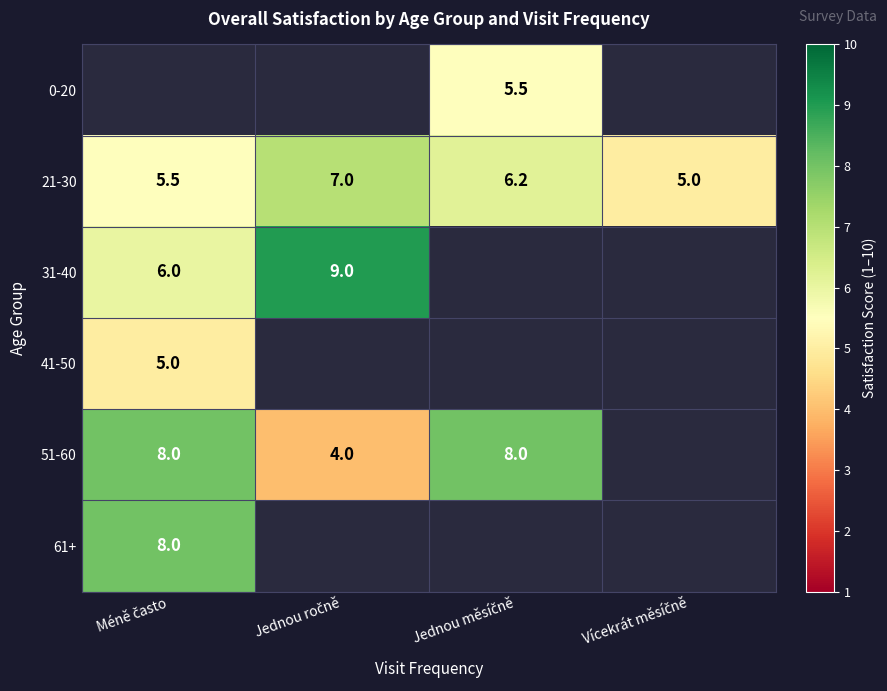

Which series has the largest total across all categories?

21-30